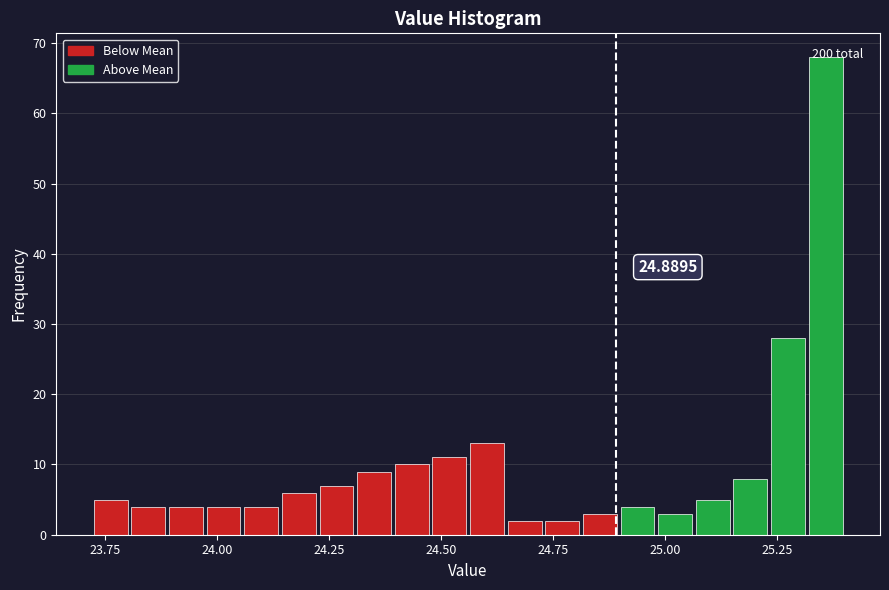

Read against the x-axis, roughly where is the centre of the tallest bar?

25.35